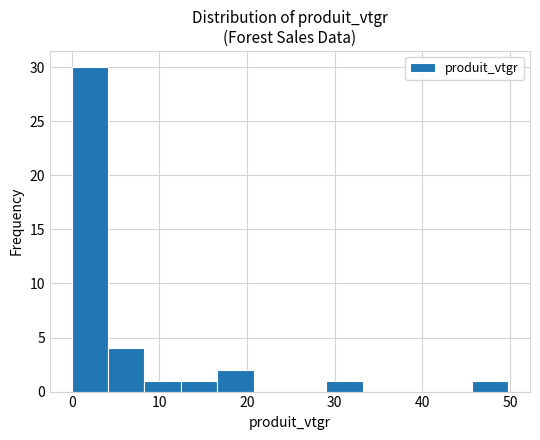

Which range on the x-axis has the tallest bar?

0 to 4